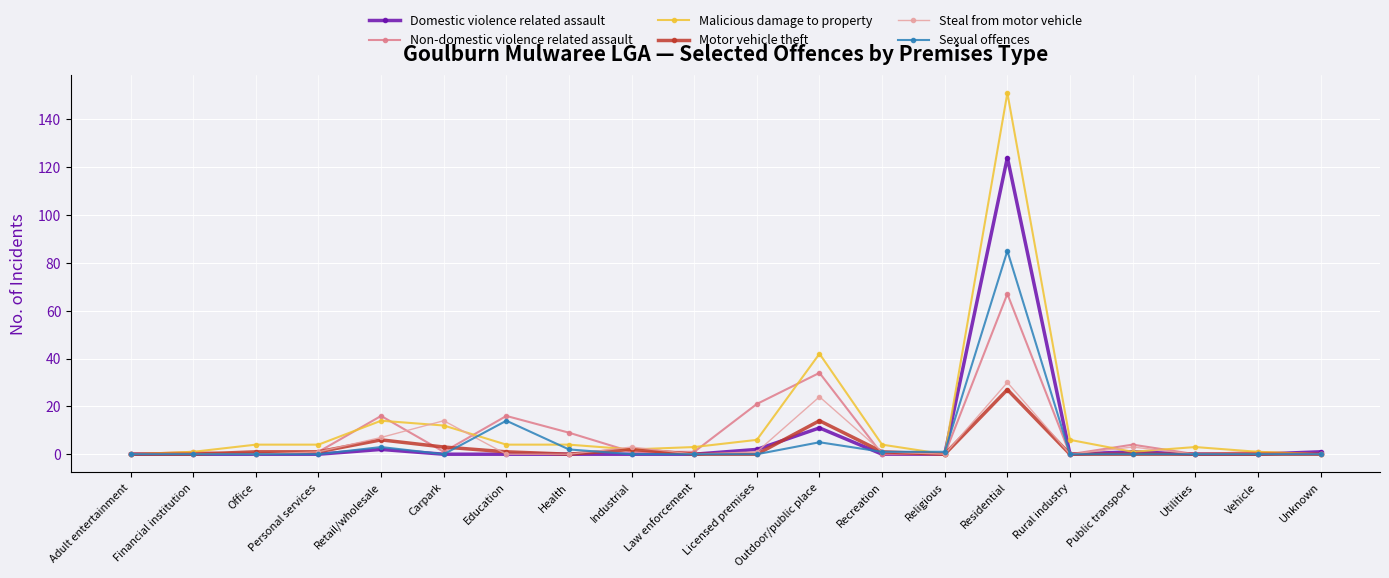

The value of Non-domestic violence related assault at Health is 9. True or false?

True